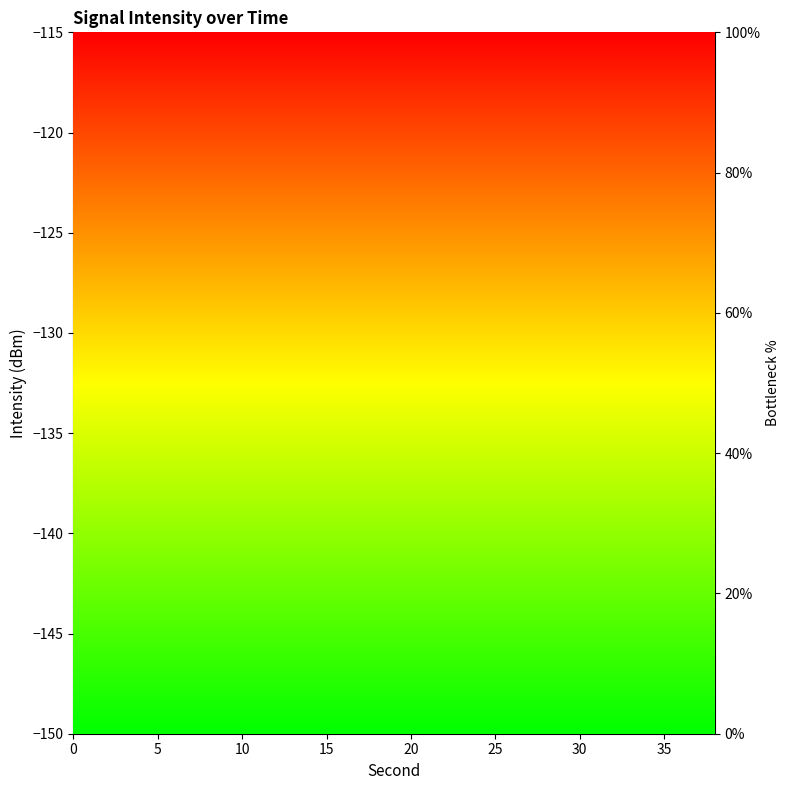

What is the ratio of the value at 20 to the value at 8?

1.1